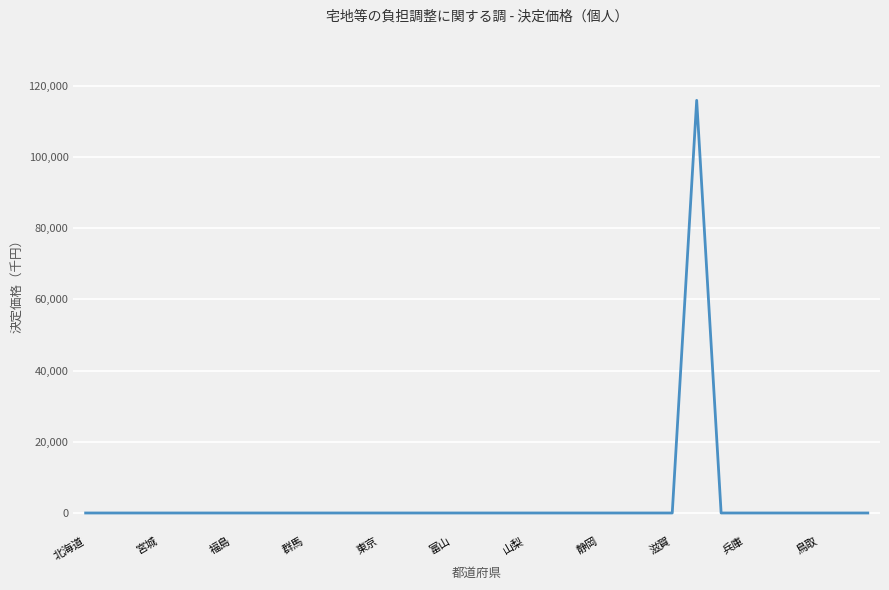

What is the difference between the maximum and minimum values?

115837